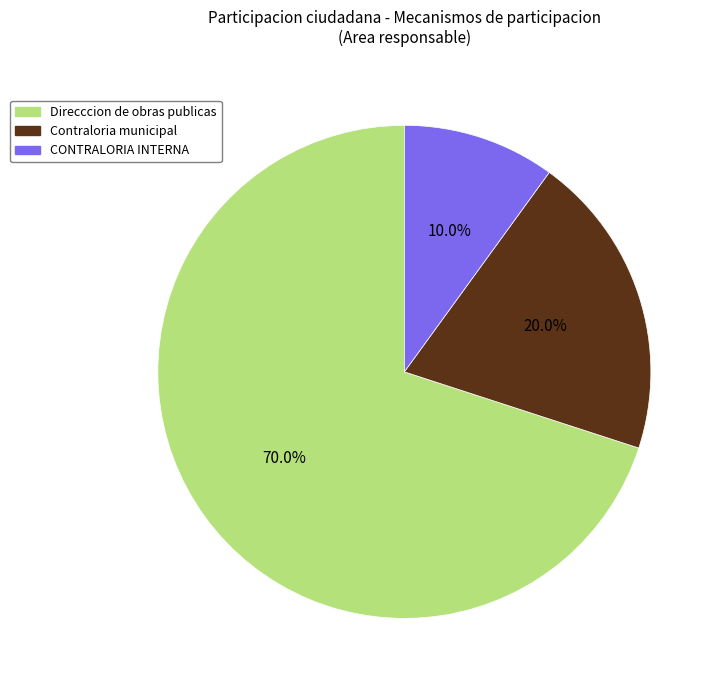

What percentage is the Contraloria municipal slice, to the nearest percent?

20%